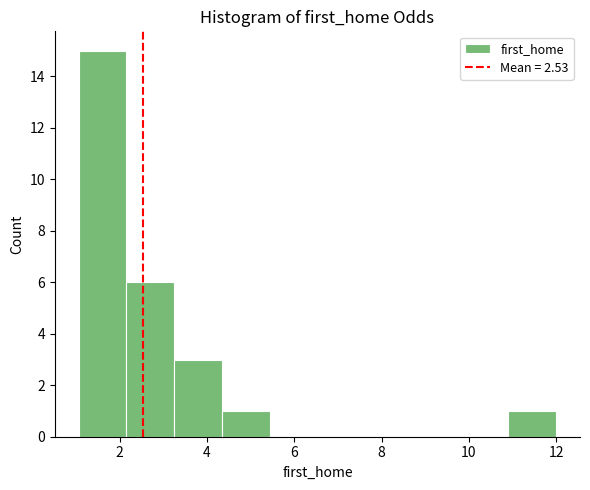

Reading left to right, list every bar in this chart as the range it spans on the x-axis followed by its height. Neither the bar edges nor the heights are printed on the chart, so give them approximately, as read against the axes.

1.0 to 2.2: 15
2.2 to 3.2: 6
3.2 to 4.4: 3
4.4 to 5.4: 1
5.4 to 6.6: 0
6.6 to 7.6: 0
7.6 to 8.8: 0
8.8 to 9.8: 0
9.8 to 11.0: 0
11.0 to 12.0: 1